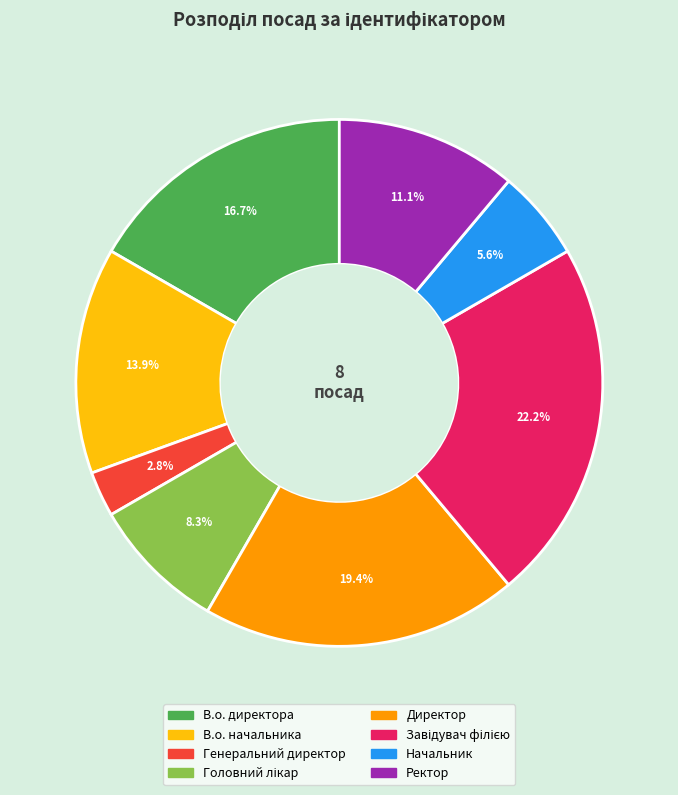

Which category has the smallest portion of the pie?

Генеральний директор